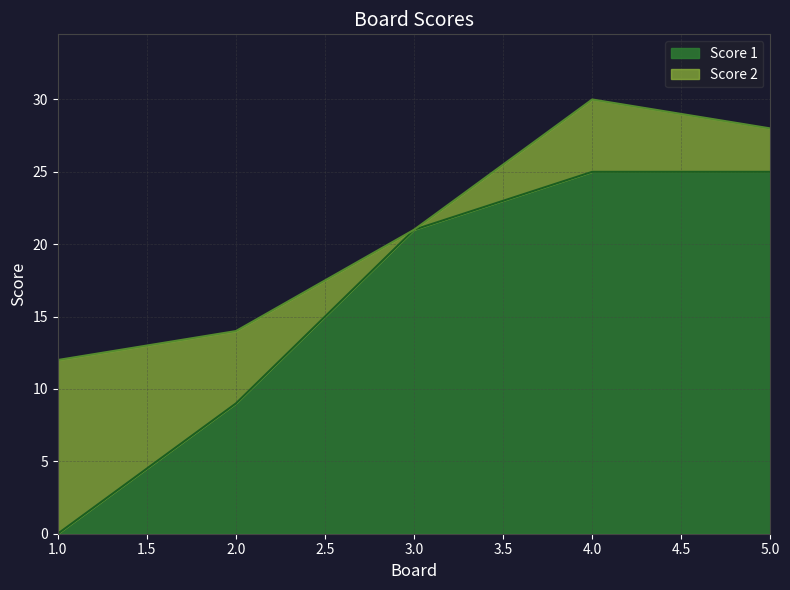

The chart shows a value of 25 at 5. True or false?

True